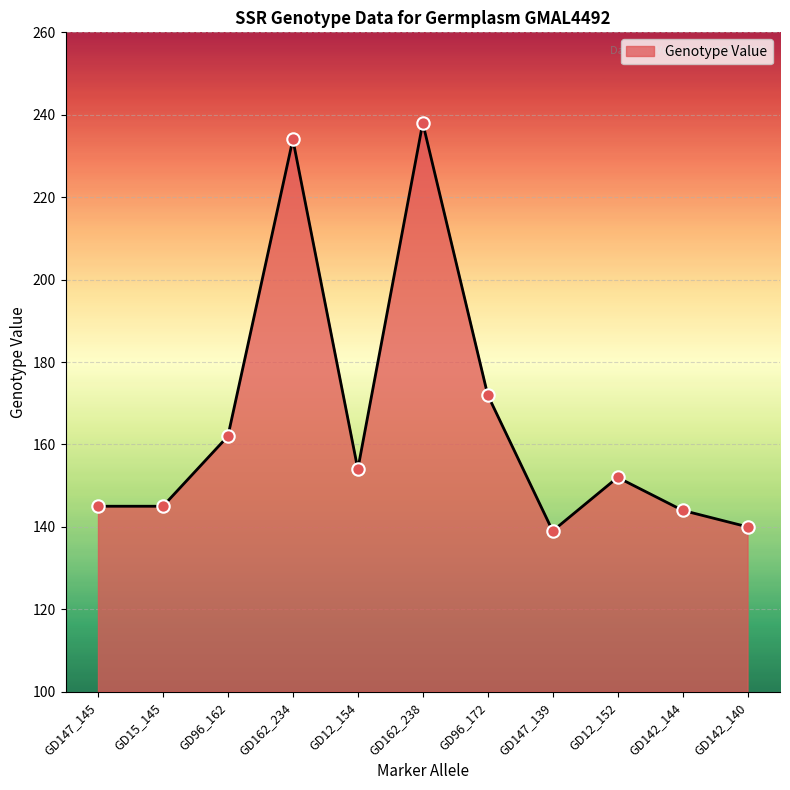

Which has a higher value, GD15_145 or GD96_172?

GD96_172